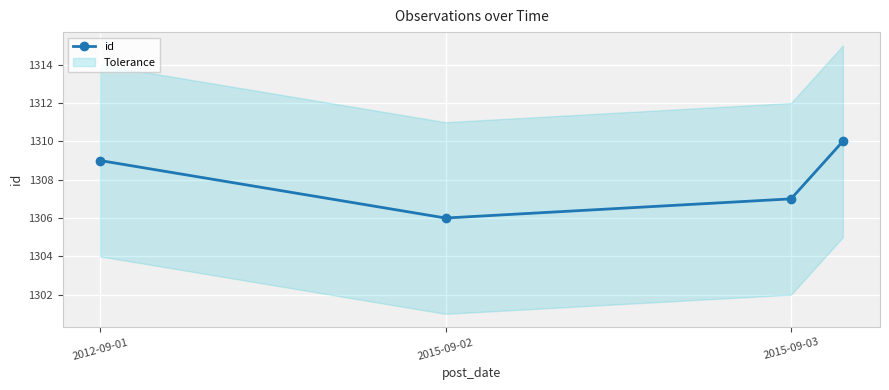

How many points are lower than both their immediate neighbors (excluding endpoints)?

1